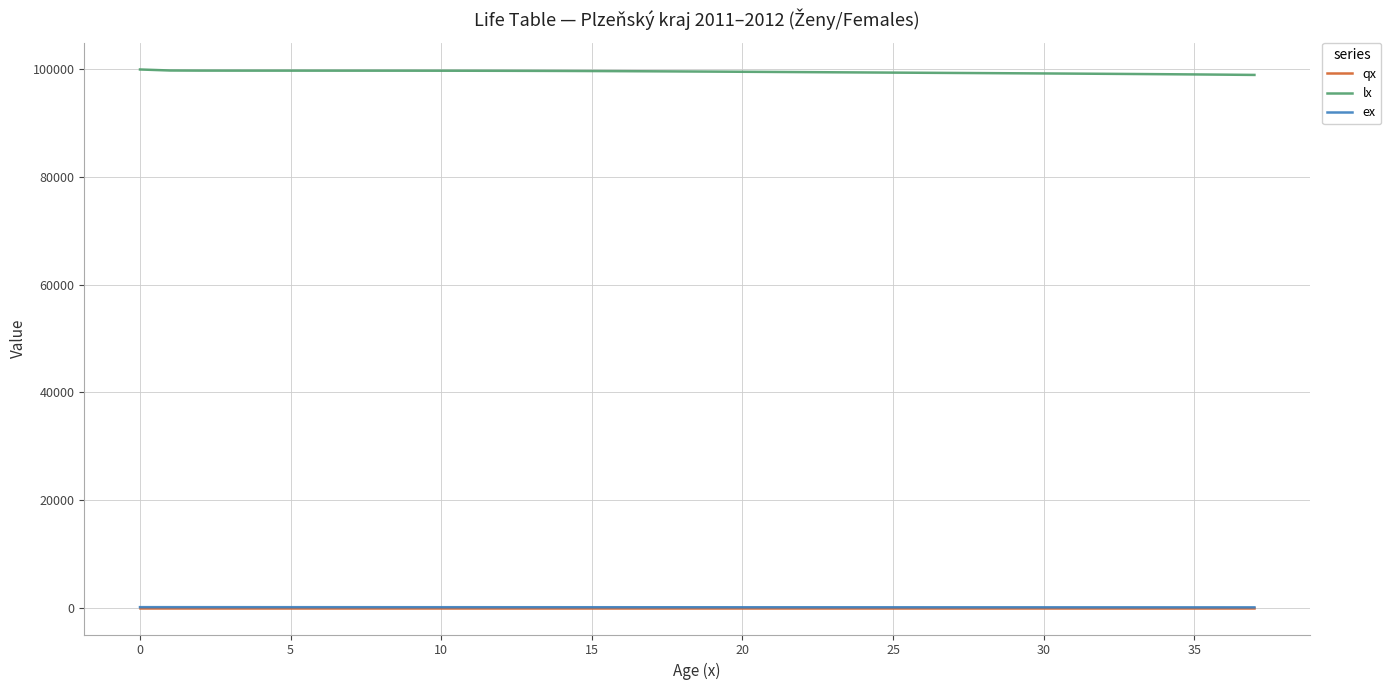

Which series has the largest total across all categories?

lx